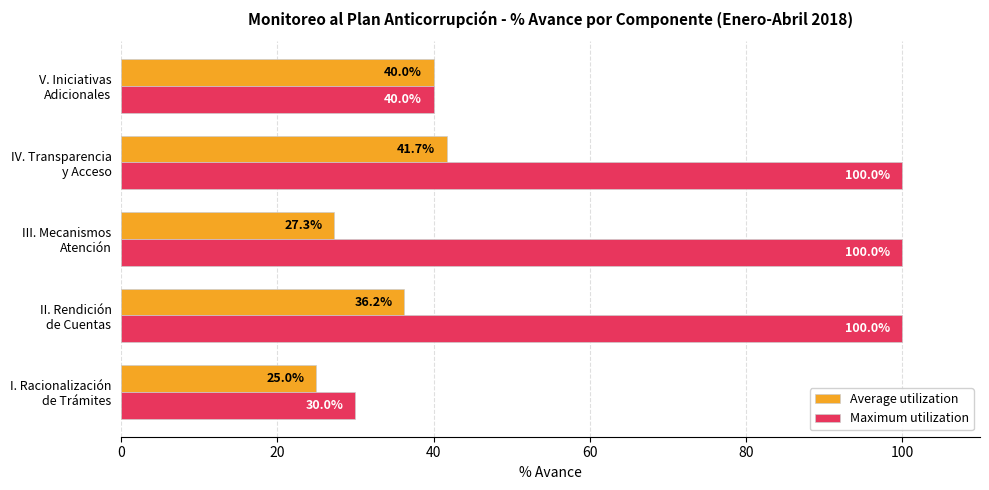

What is the difference between the maximum and minimum values in the Maximum utilization series?

70.0